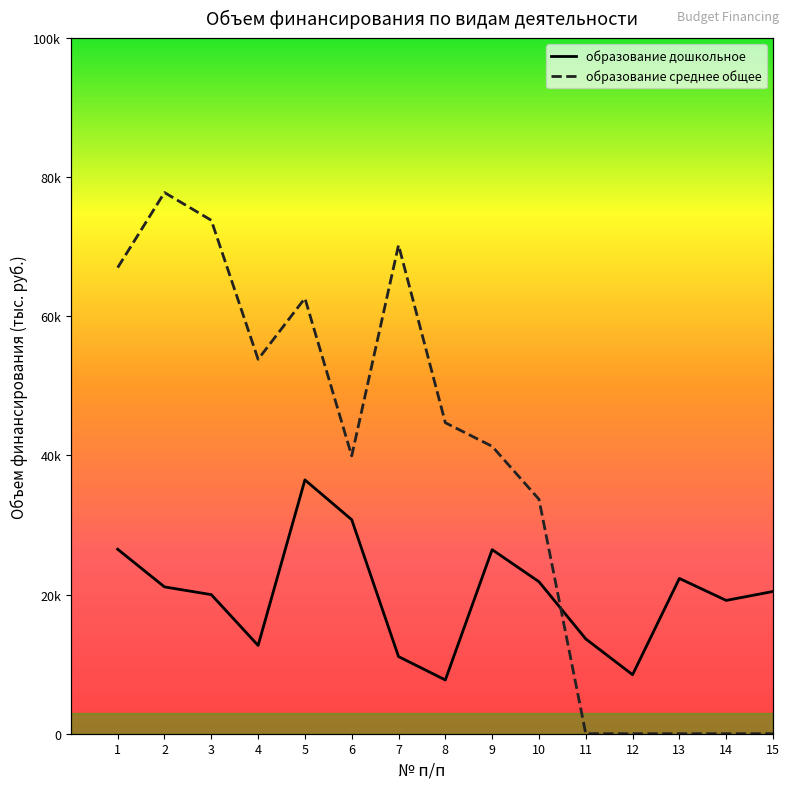

What are all the series names shown in the legend?

образование дошкольное, образование среднее общее